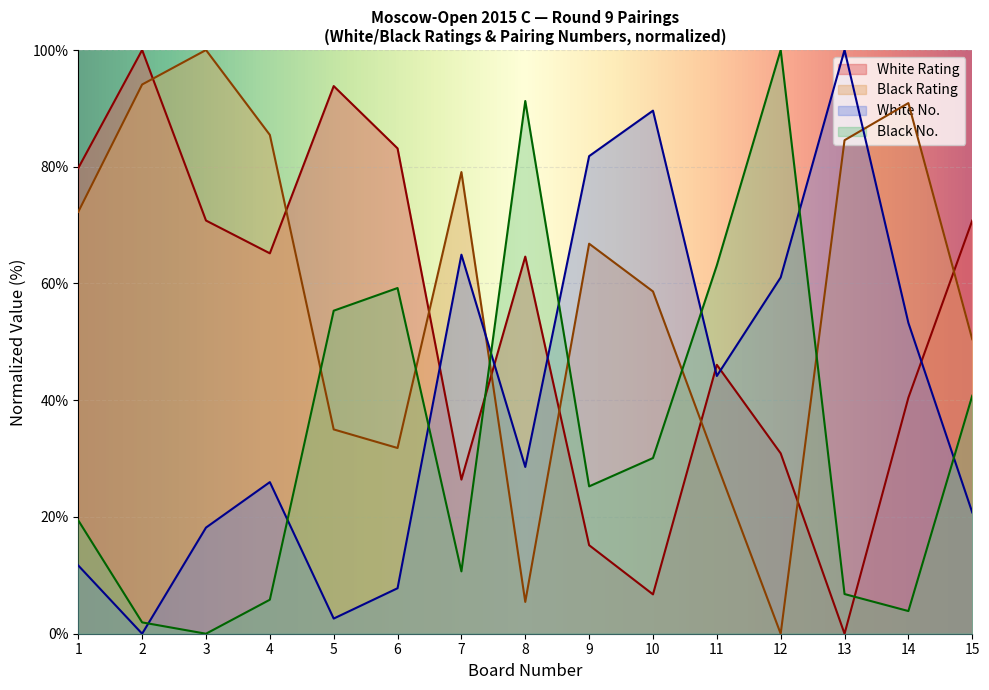

What is the value of the Black Rating (col_10) point at the 10th from the left?

58.6